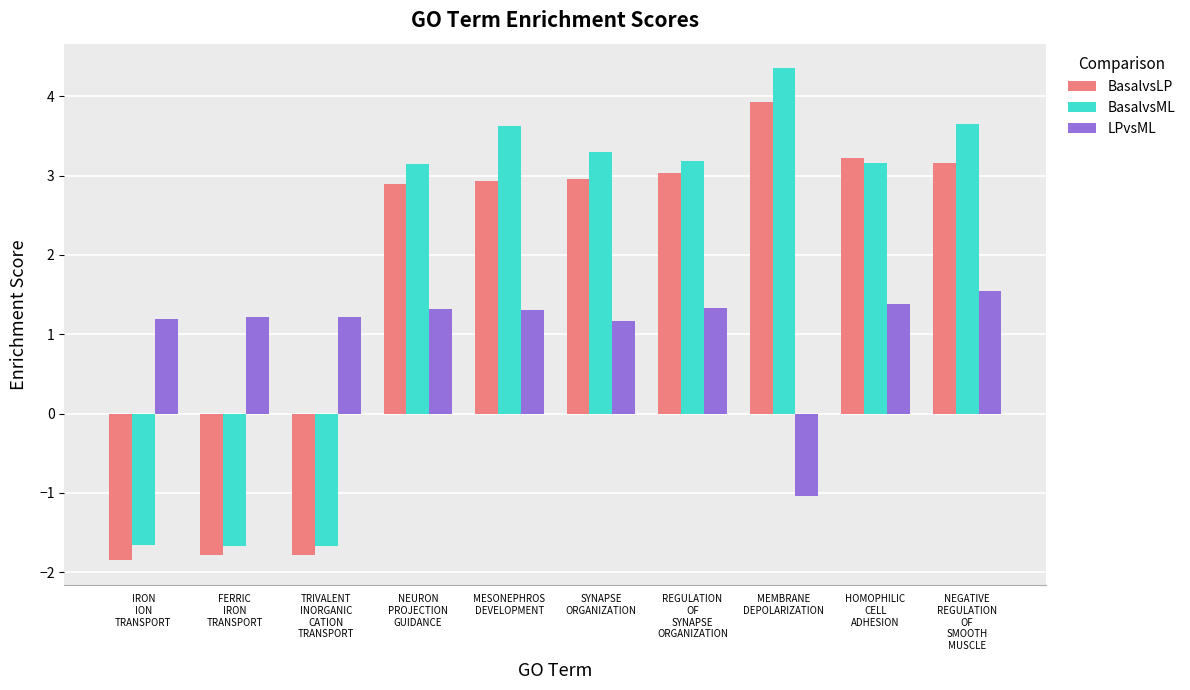

What is the highest value of the BasalvsLP series?

3.9